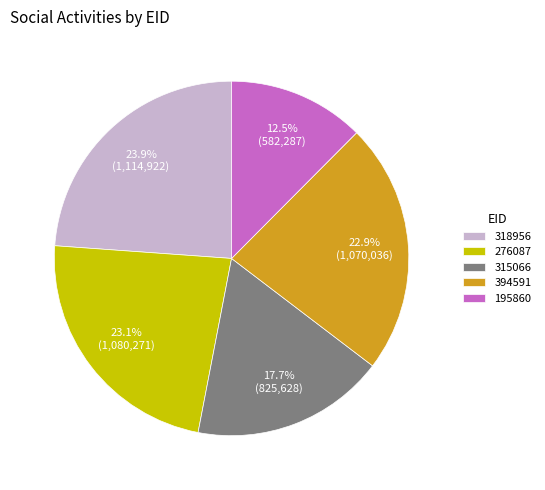

Count the number of slices in the pie.

5